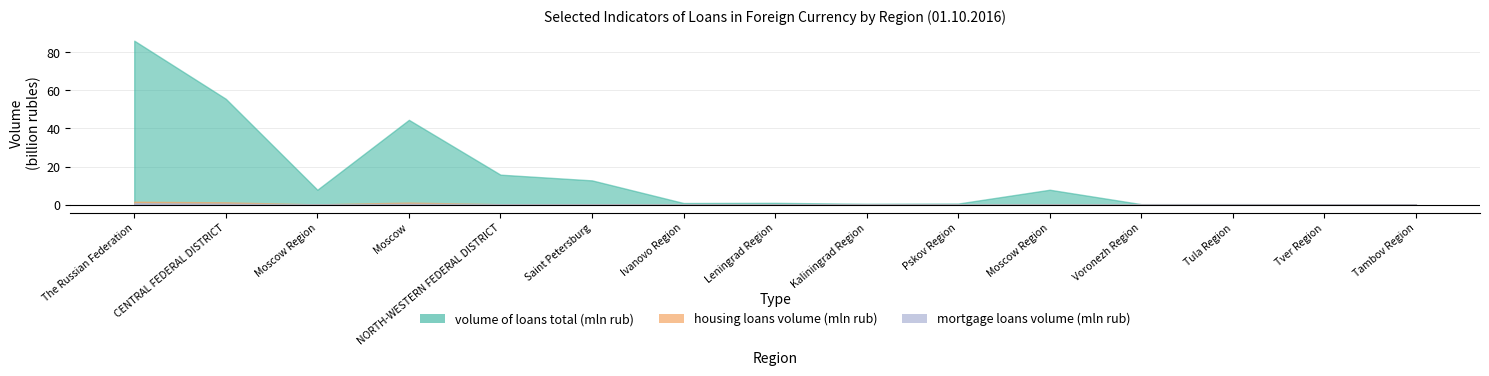

Which series has the largest total across all categories?

volume of loans total (mln rub)